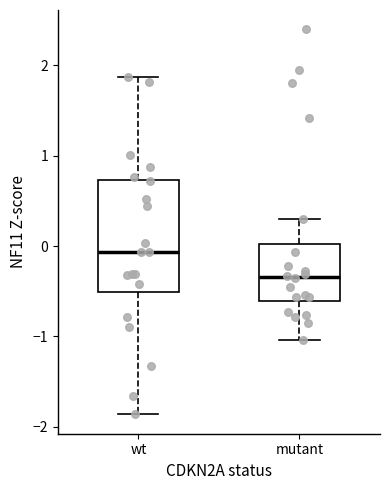

Where is the lower edge of the box for mutant on the y-axis? The values are not printed on the chart, so give them approximately, as read against the axis.

-0.6